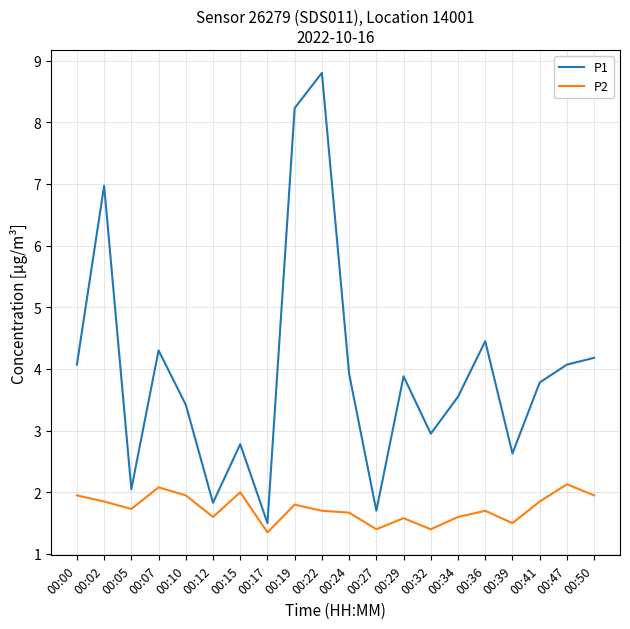

Is it true that P1 equals 2.4 at 00:27?

False